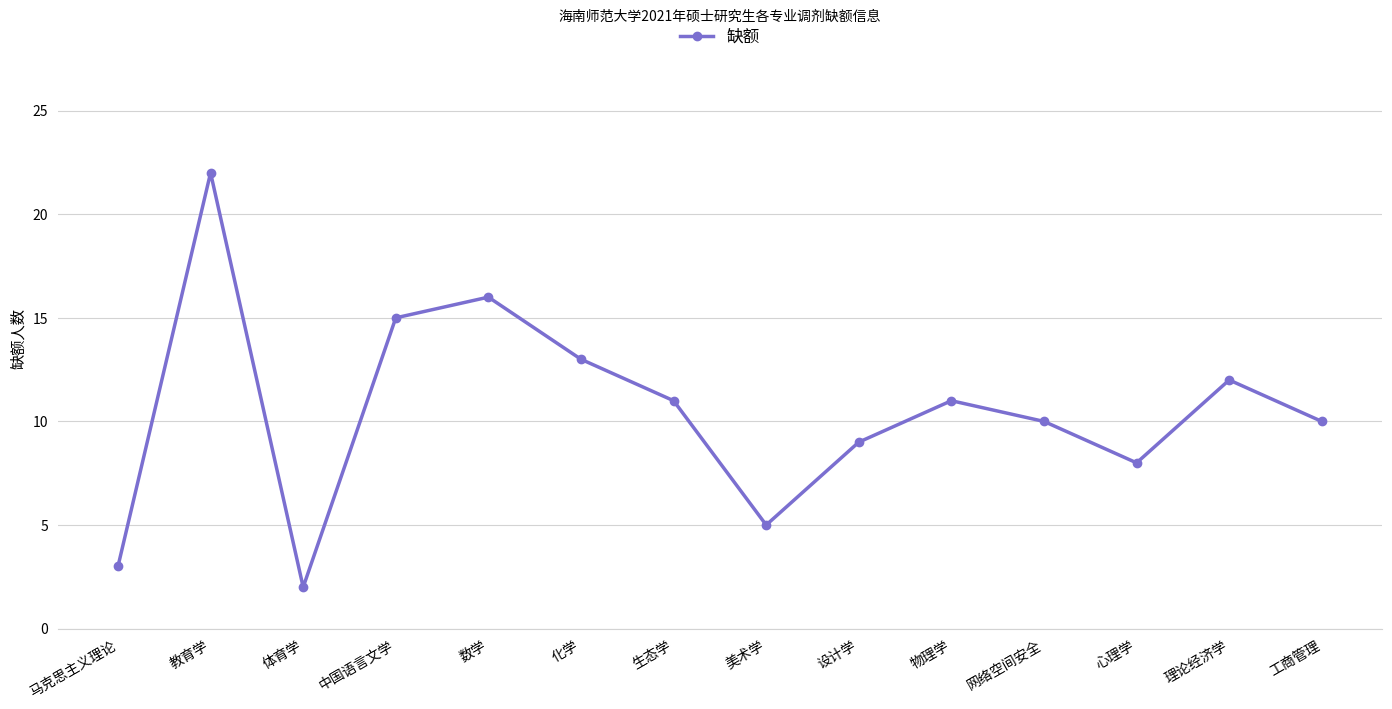

What is the difference between the values at 美术学 and 生态学?

6